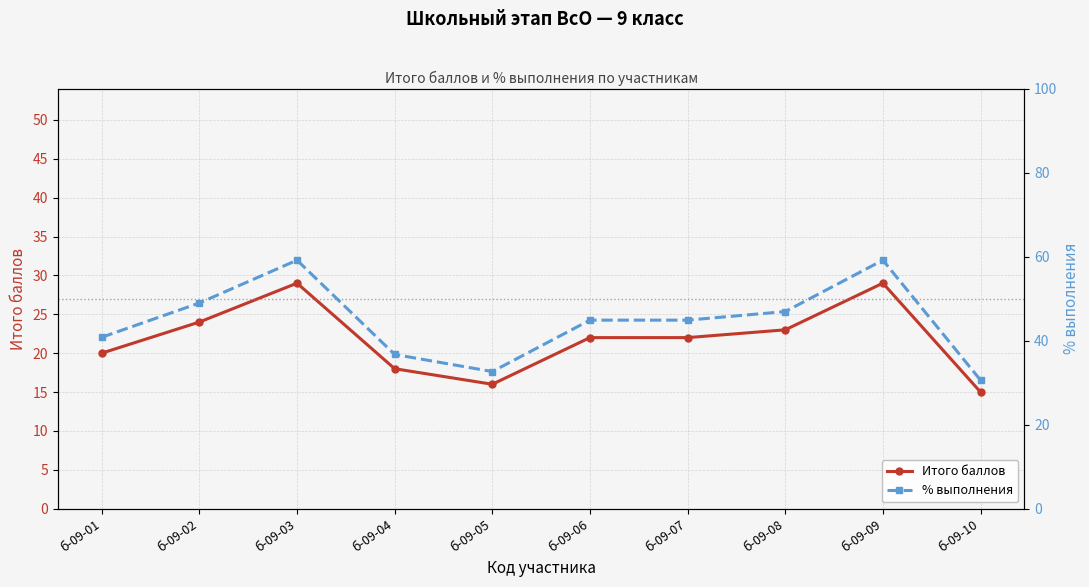

True or false: % выполнения has a value of 20.6 at б-09-02.

False